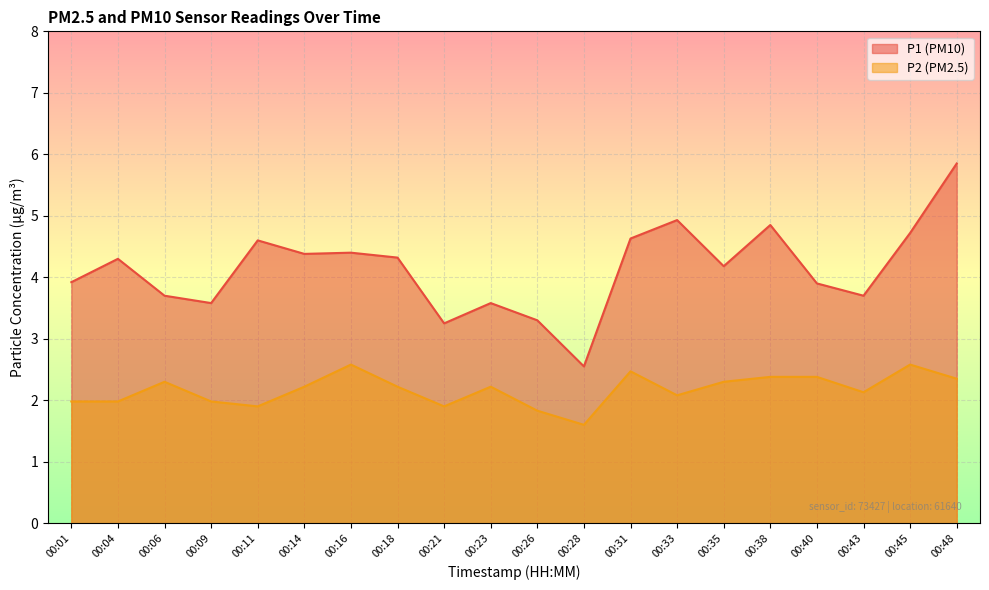

Is it true that P1 equals 3.2 at 00:33?

False